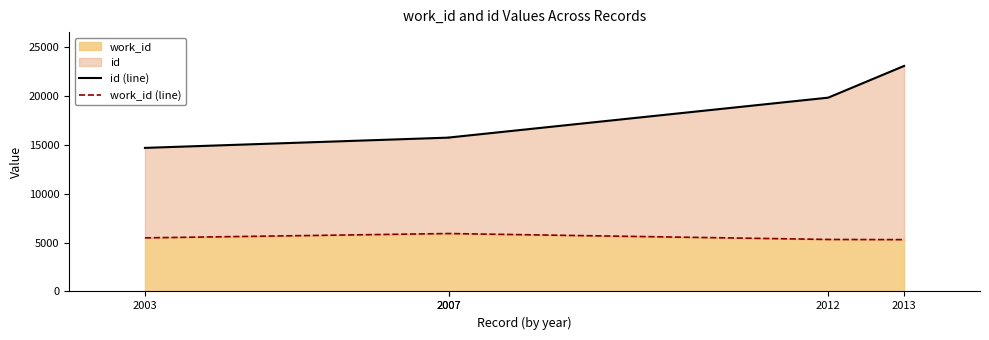

True or false: work_id (line) and id (line) intersect in this chart.

False